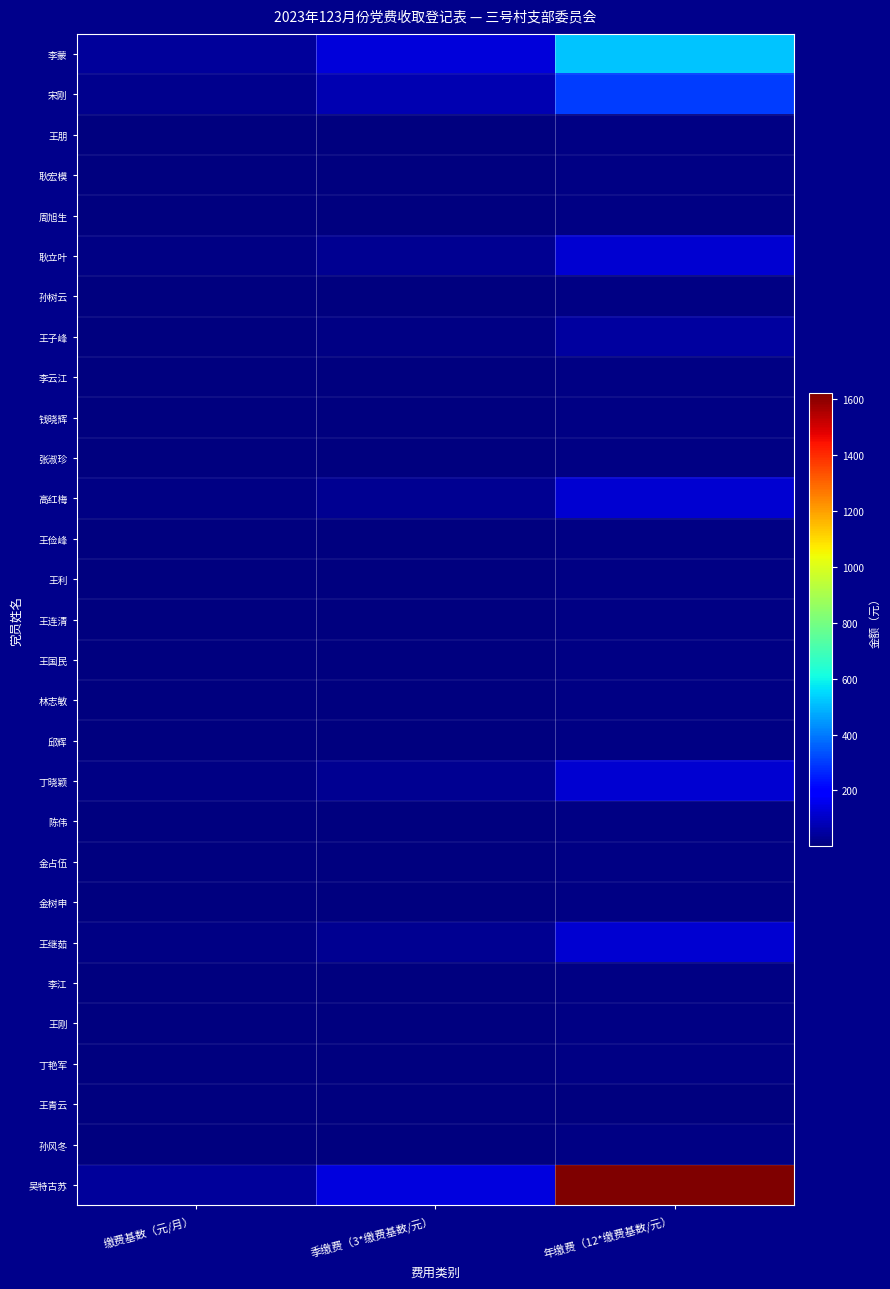

Between 缴费基数（元/月） and 年缴费（12*缴费基数/元）, which series saw the biggest shift?

吴特古苏